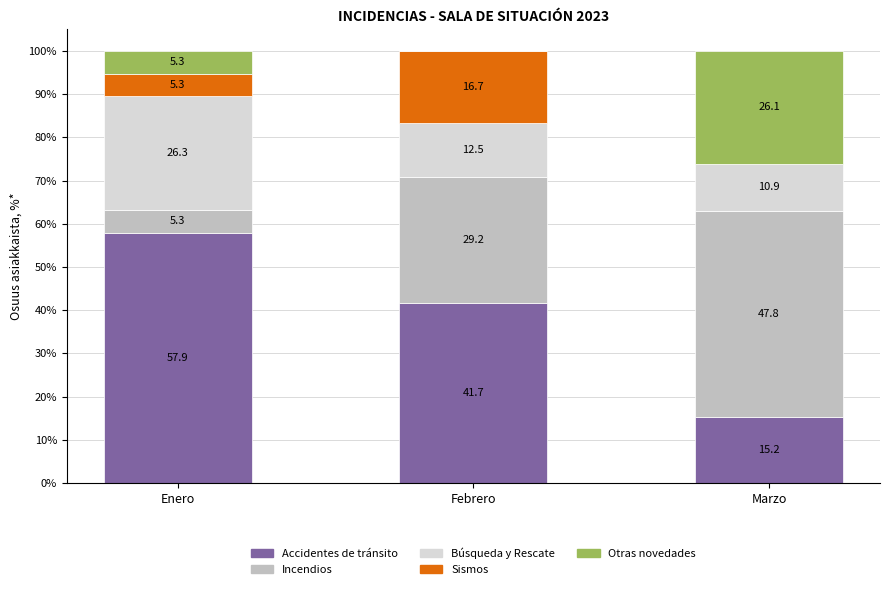

What is the maximum value for Accidentes de tránsito?

57.9